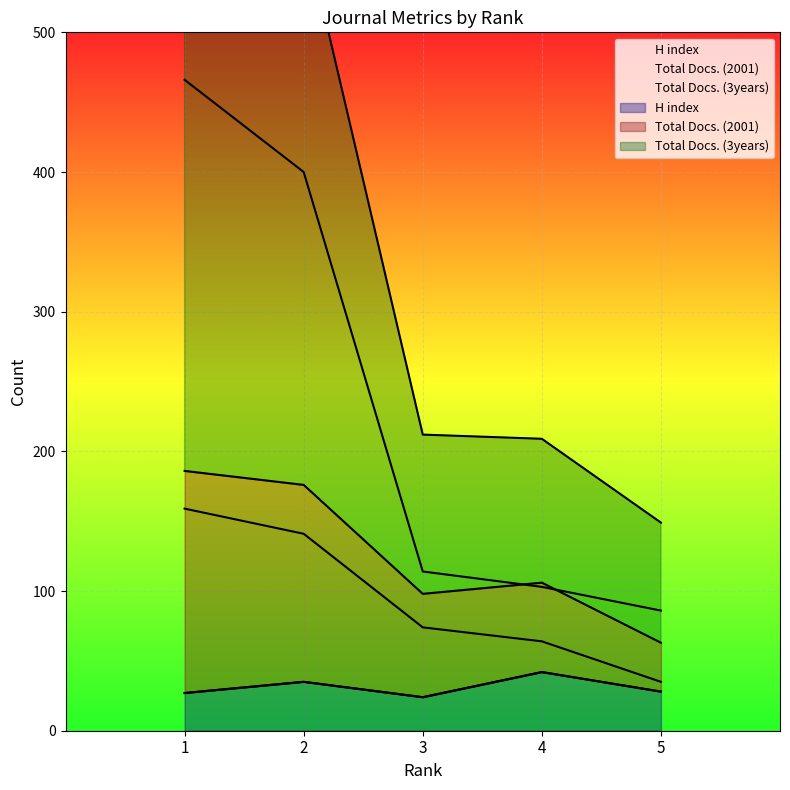

In H index, how many points are lower than both neighbors (excluding endpoints)?

1